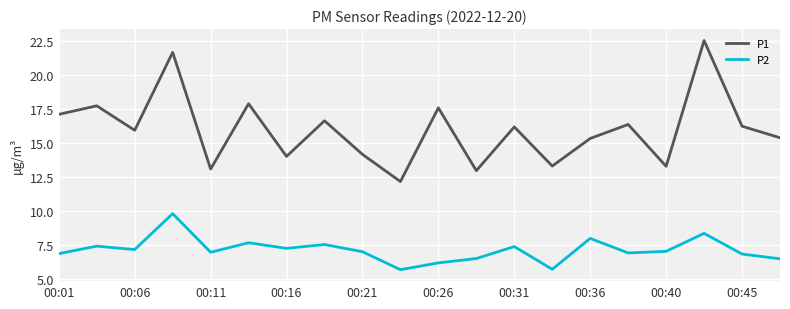

What is the maximum value shown in the chart?

22.5